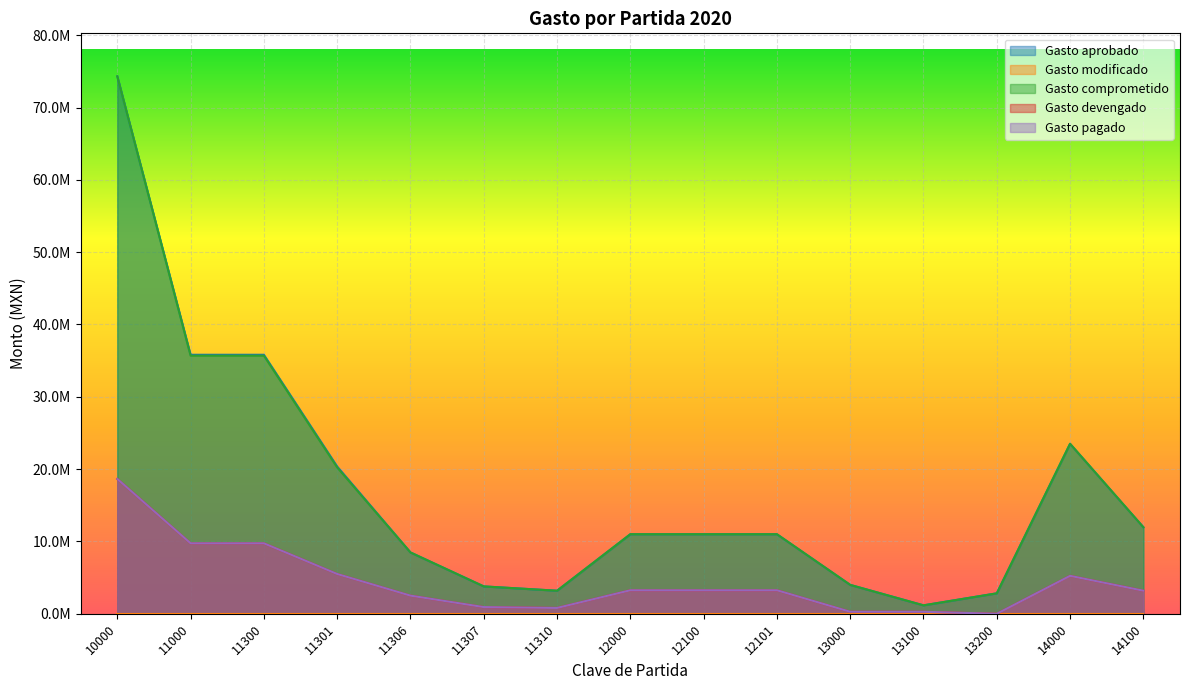

True or false: Gasto pagado and Gasto devengado intersect in this chart.

False